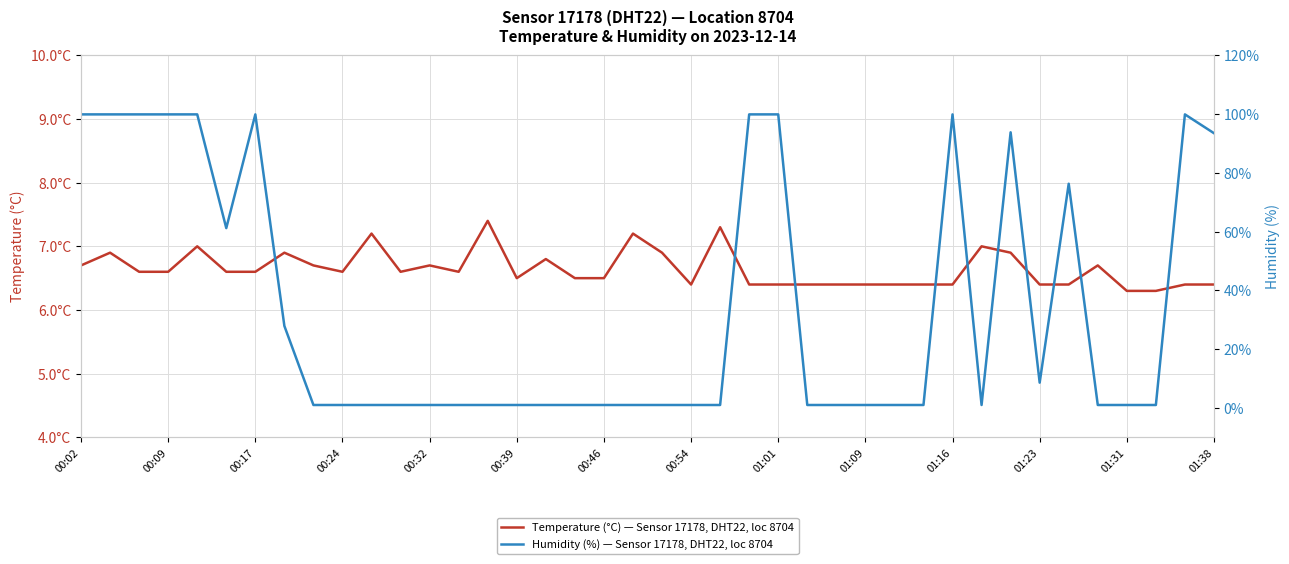

Which series has the largest range (max minus min)?

Humidity (%) — Sensor 17178, DHT22, loc 8704